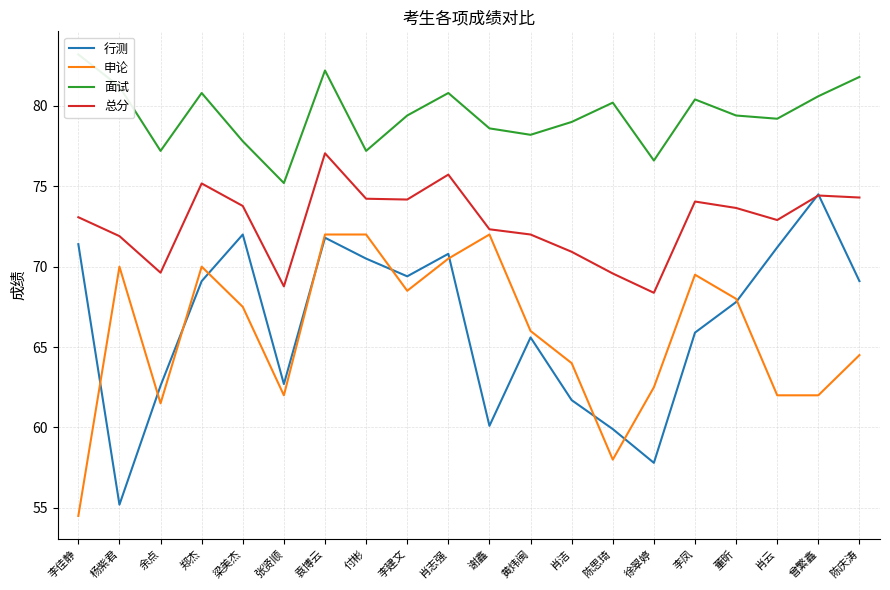

True or false: 总分 and 面试 cross at least once.

False